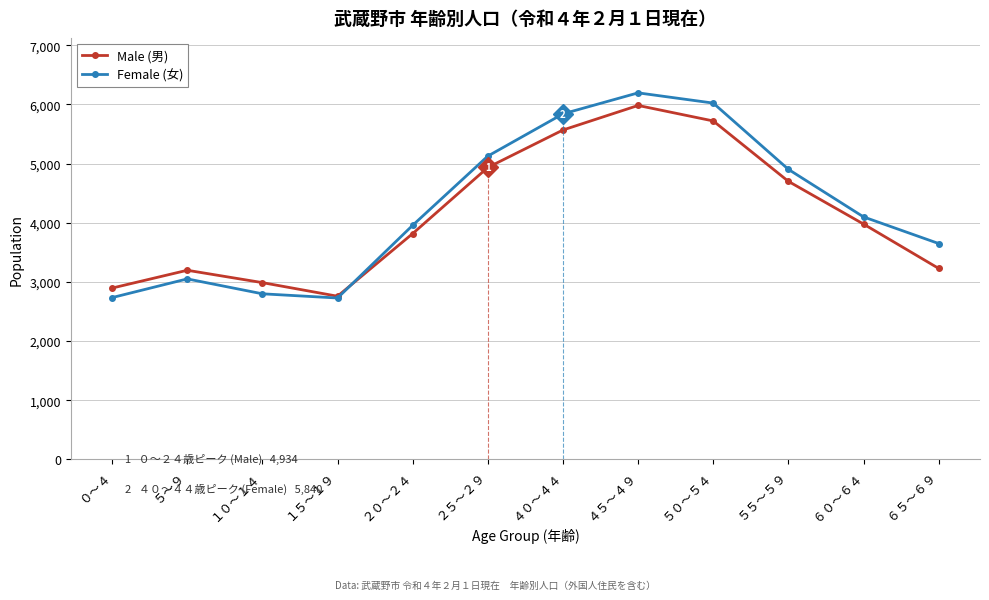

What is the smallest value displayed?

2727